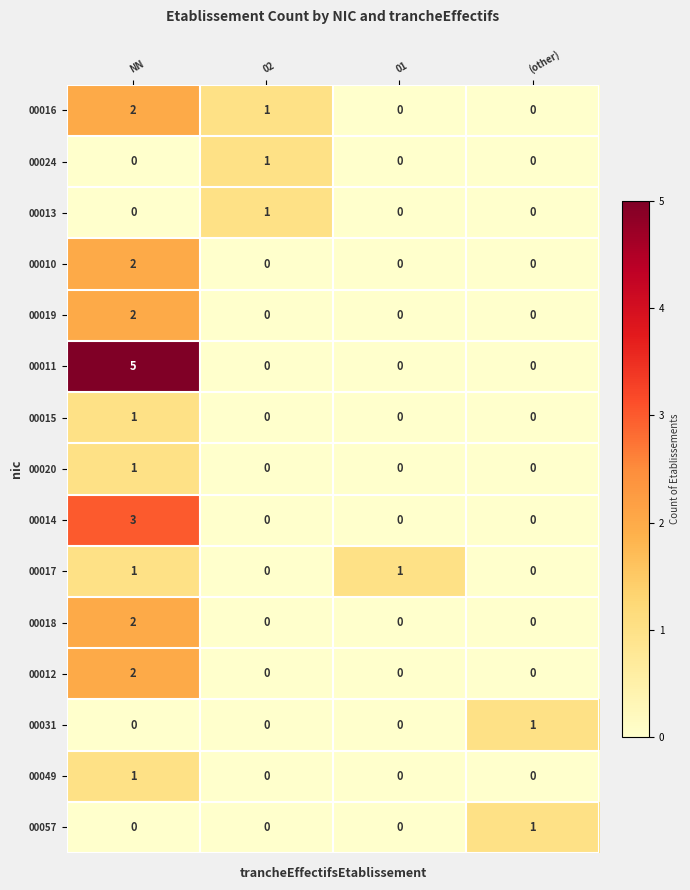

Count the 00018 values in the range 0 to 2.

4